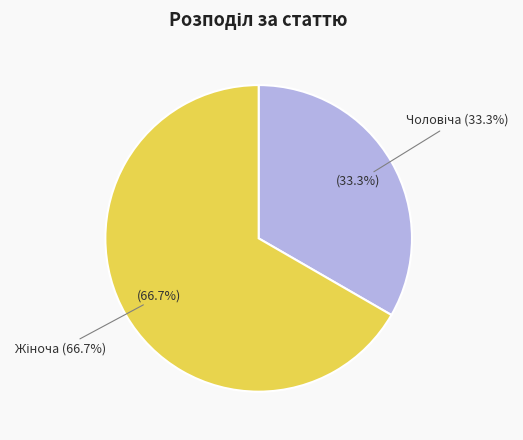

How many slices are in this pie chart?

2